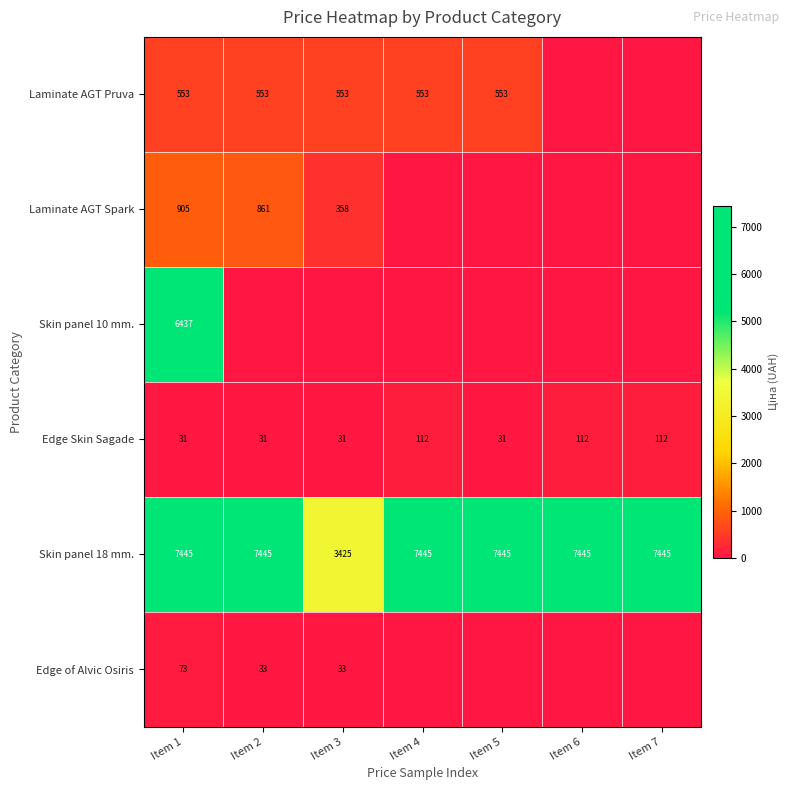

Is the value of Skin panel 18 mm. at Item 1 greater than the value of Laminate AGT Pruva at Item 5?

Yes